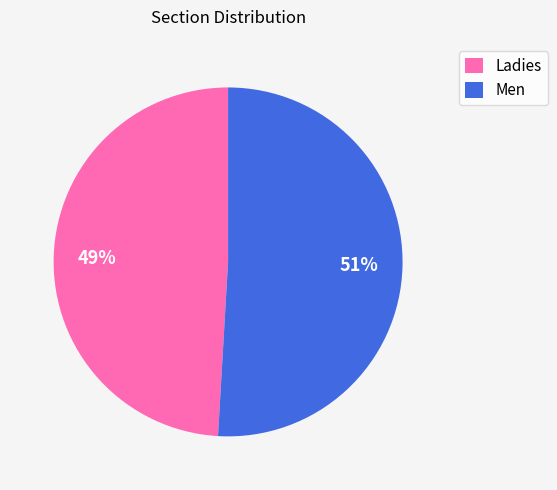

To the nearest percent, what is the average slice percentage?

50%